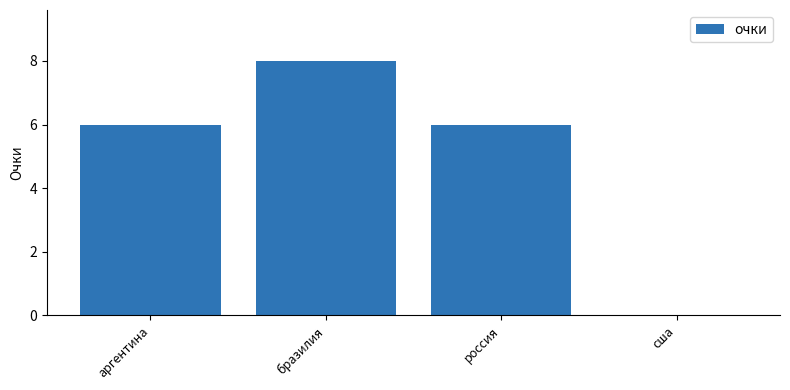

The value at бразилия is 4. True or false?

False